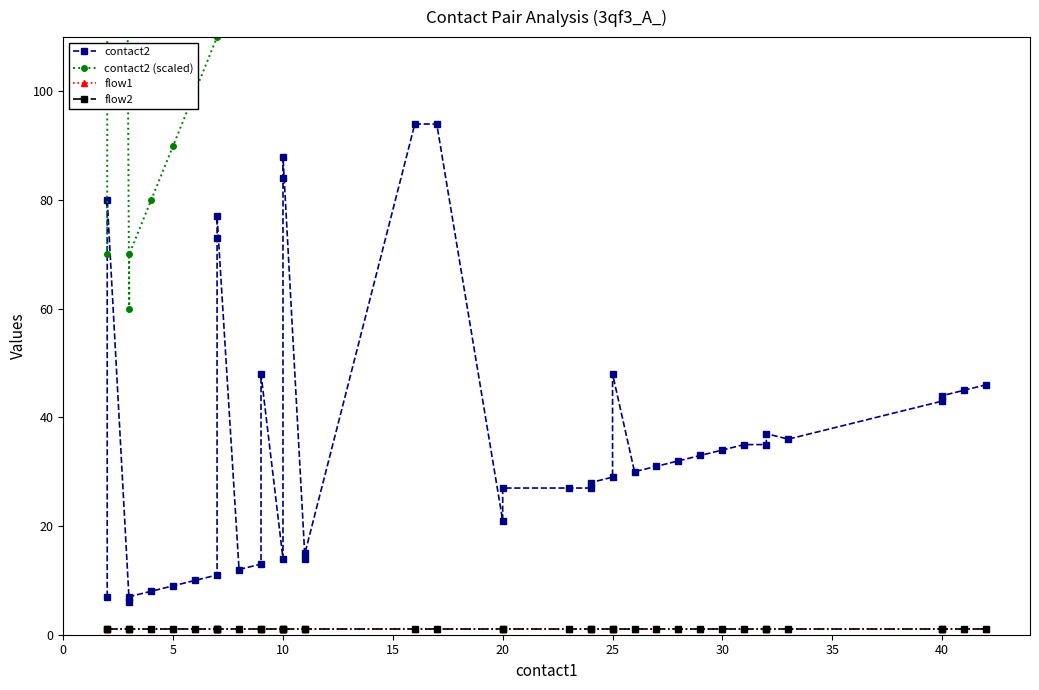

What is the minimum value shown in the chart?

1